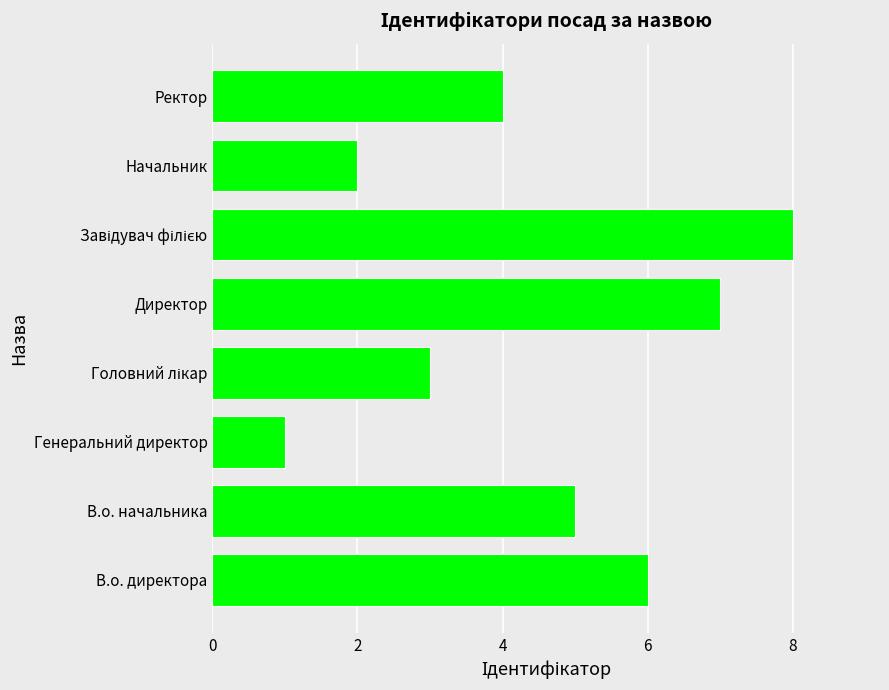

Reading bottom to top, extract all data points from this chart.

6	5	1	3	7	8	2	4